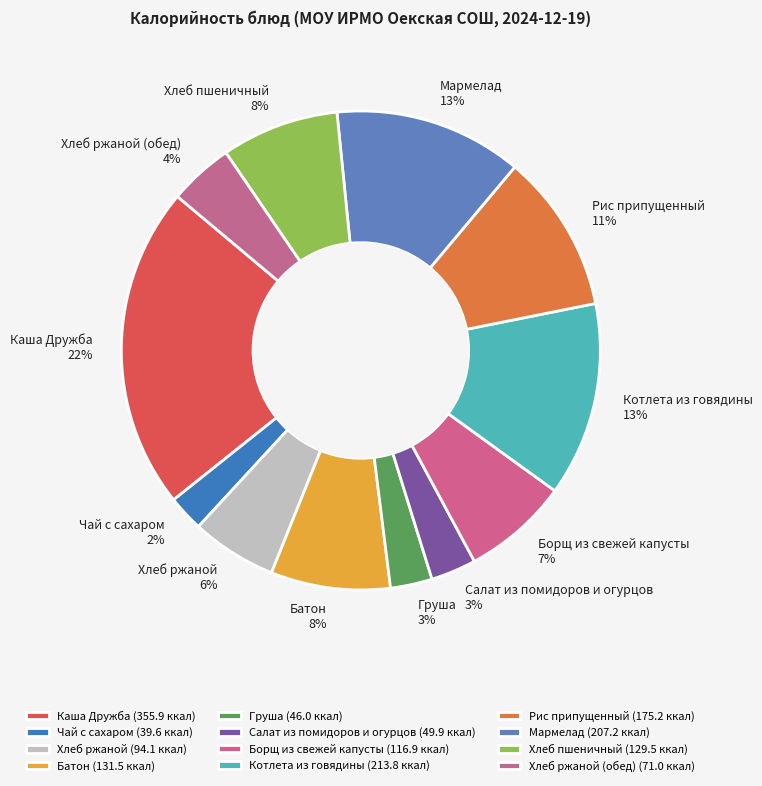

The Каша Дружба slice represents 33% of the pie. True or false?

False